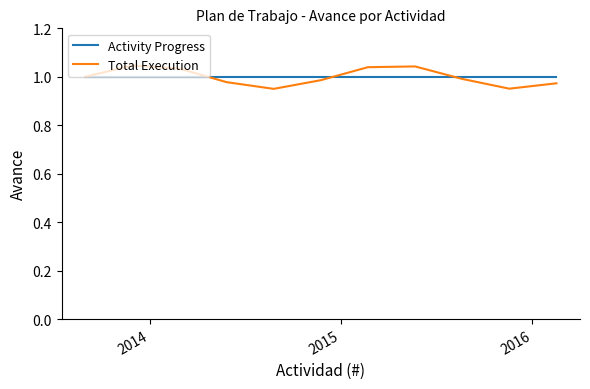

Which series has the largest range (max minus min)?

Total Execution